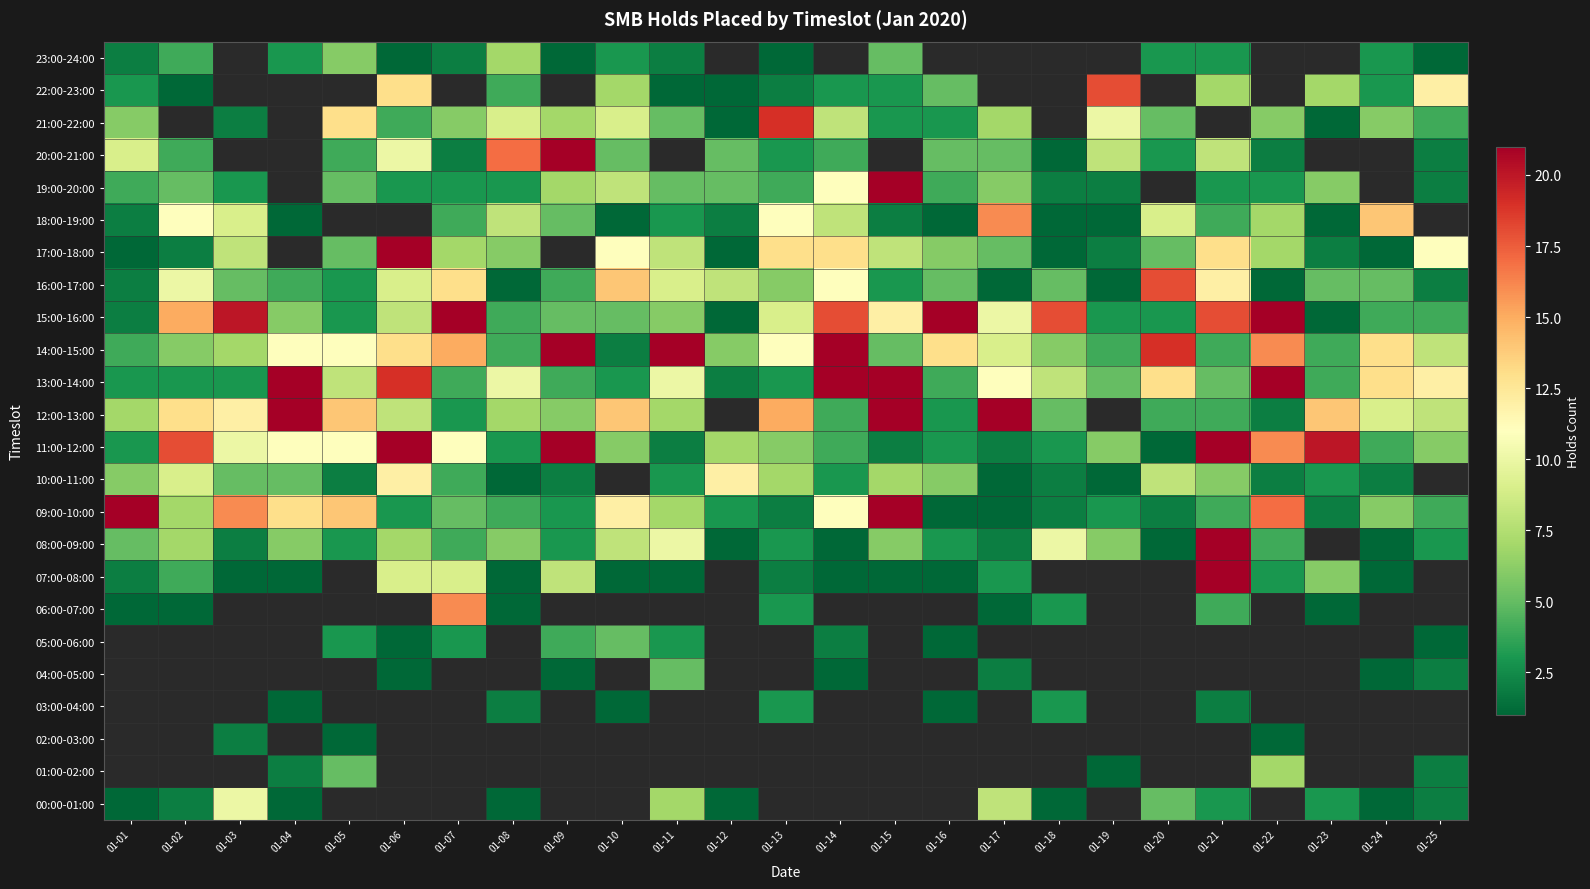

At which category does the chart reach its minimum across all series?

01-01